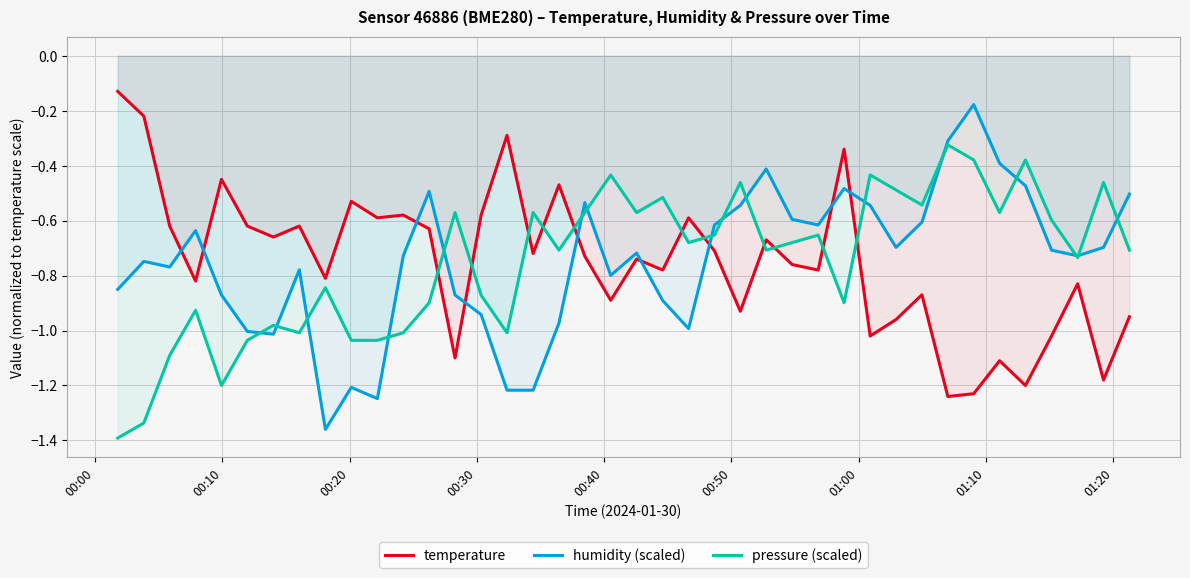

True or false: temperature and pressure (scaled) cross at least once.

True